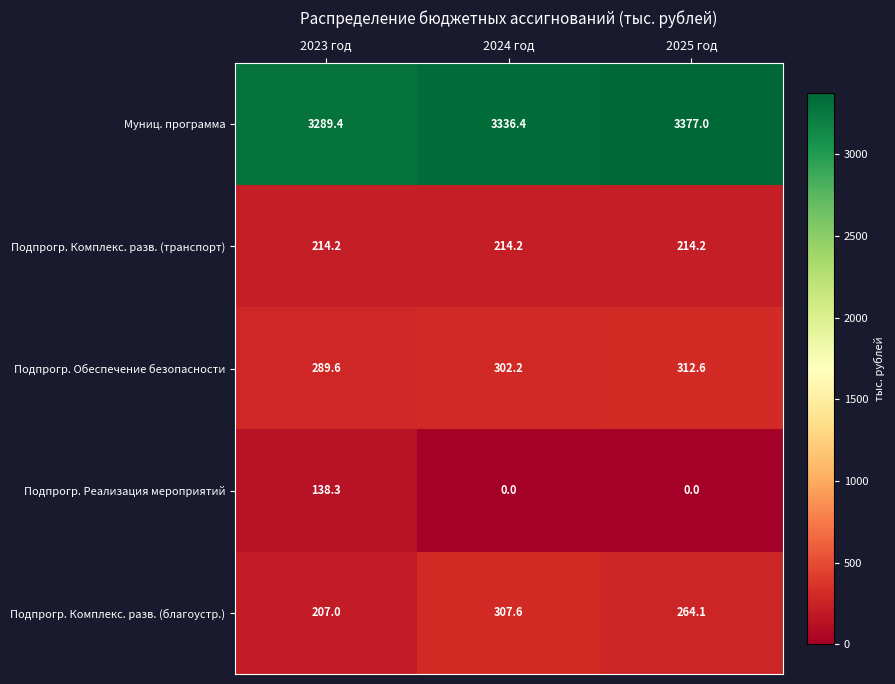

What value does the Подпрогр. Комплекс. разв. (благоустр.) series have at 2023 год?

207.0